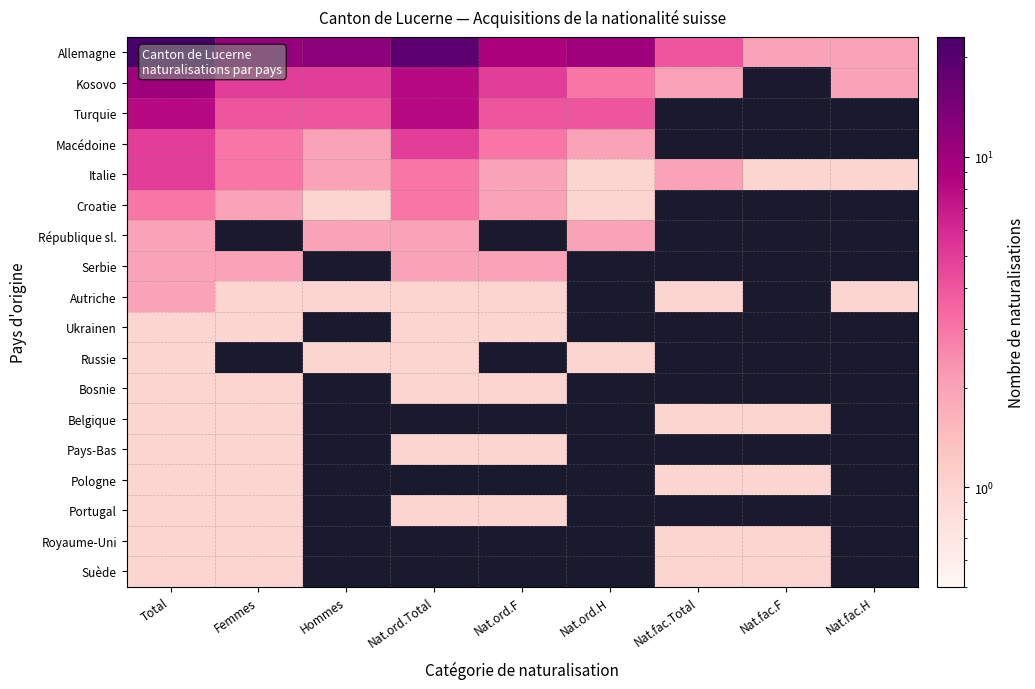

Which has a higher value, Nat.fac.Total or Nat.ord.Total?

Nat.ord.Total